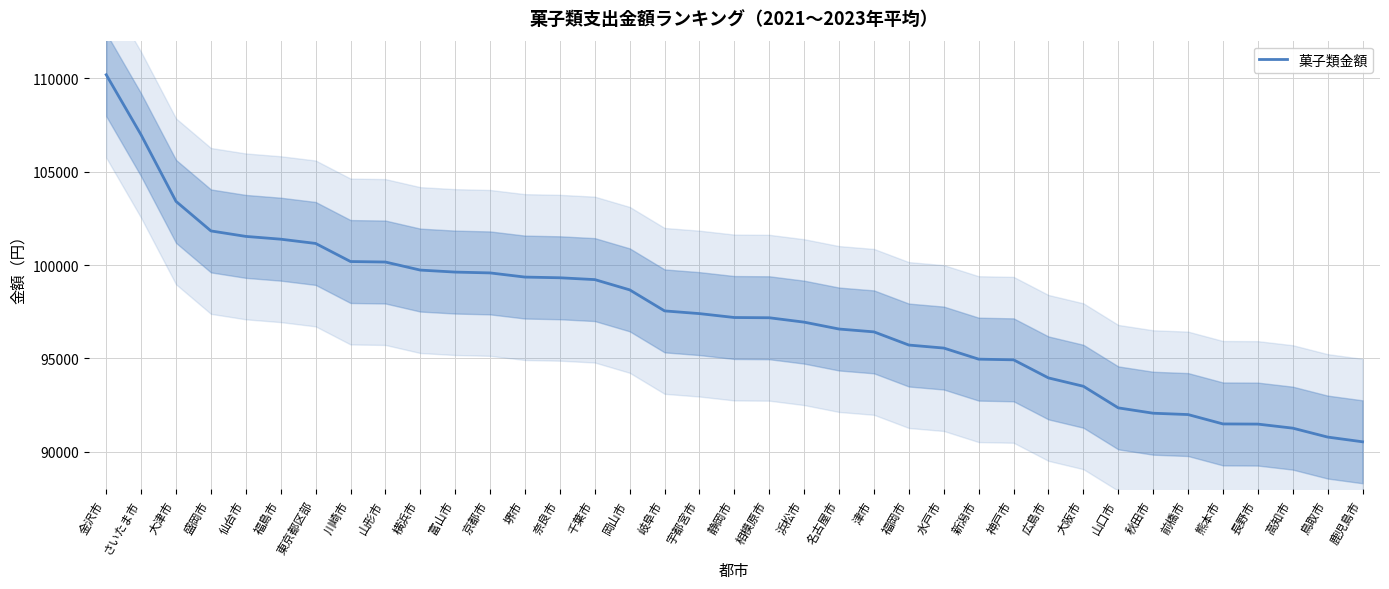

What is the sum of the values at 鹿児島市 and 岡山市?

189213